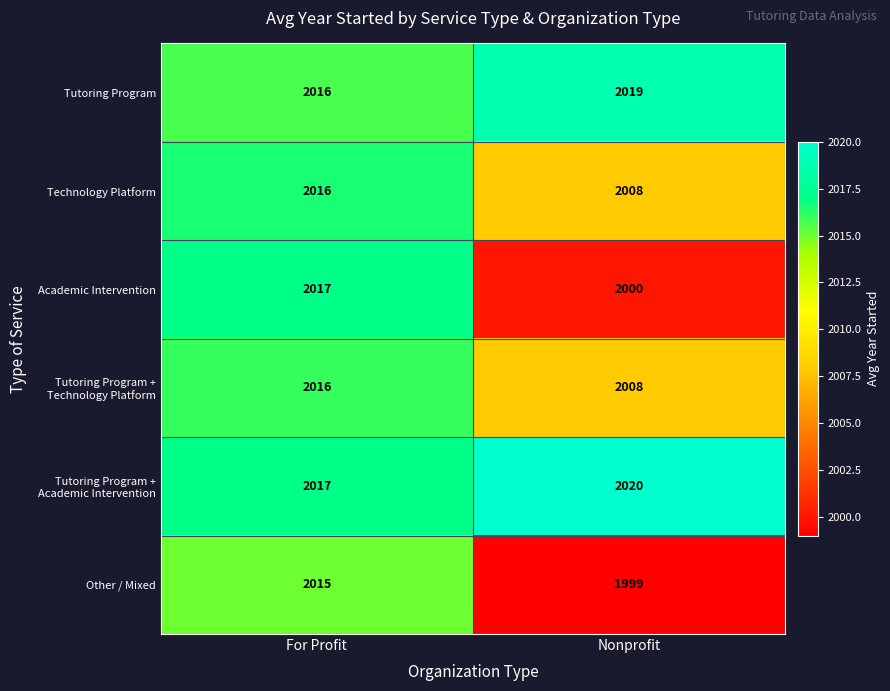

What is the difference between the highest and lowest values at For Profit?

2